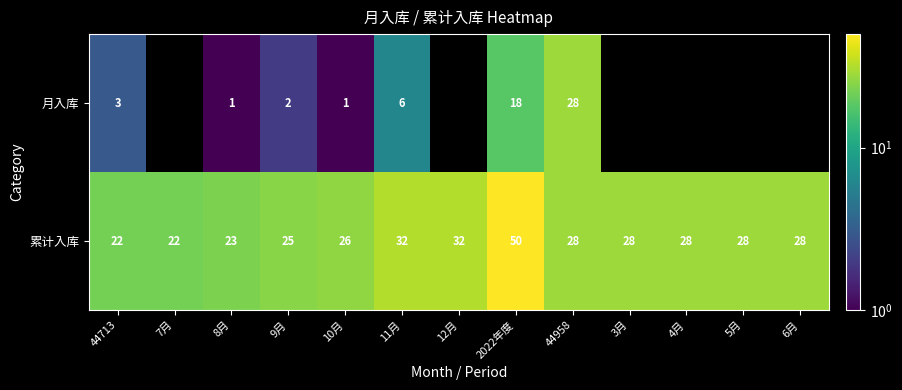

What is the average value of the 累计入库 series?

29